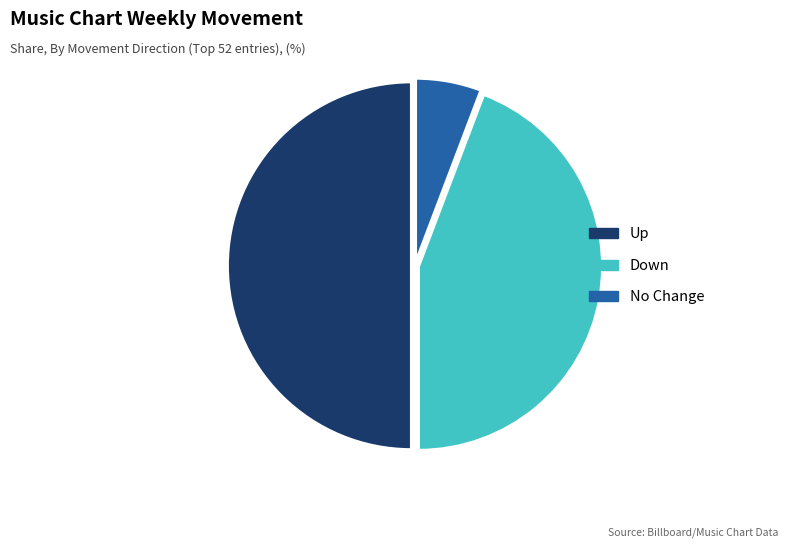

Which category has the biggest portion of the pie?

up